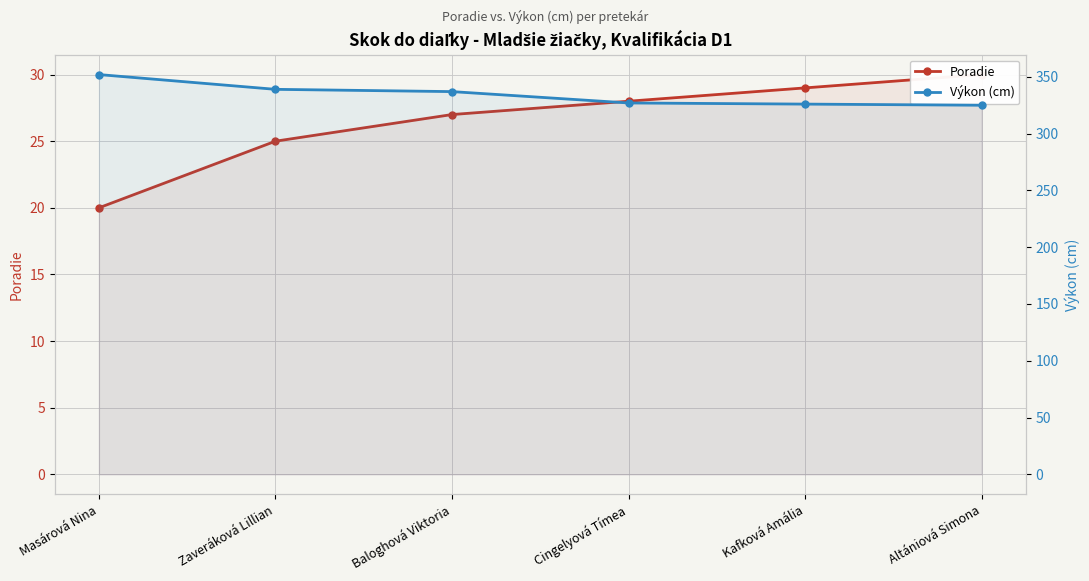

True or false: Výkon (cm) has more than 2 points higher than both neighbors.

False